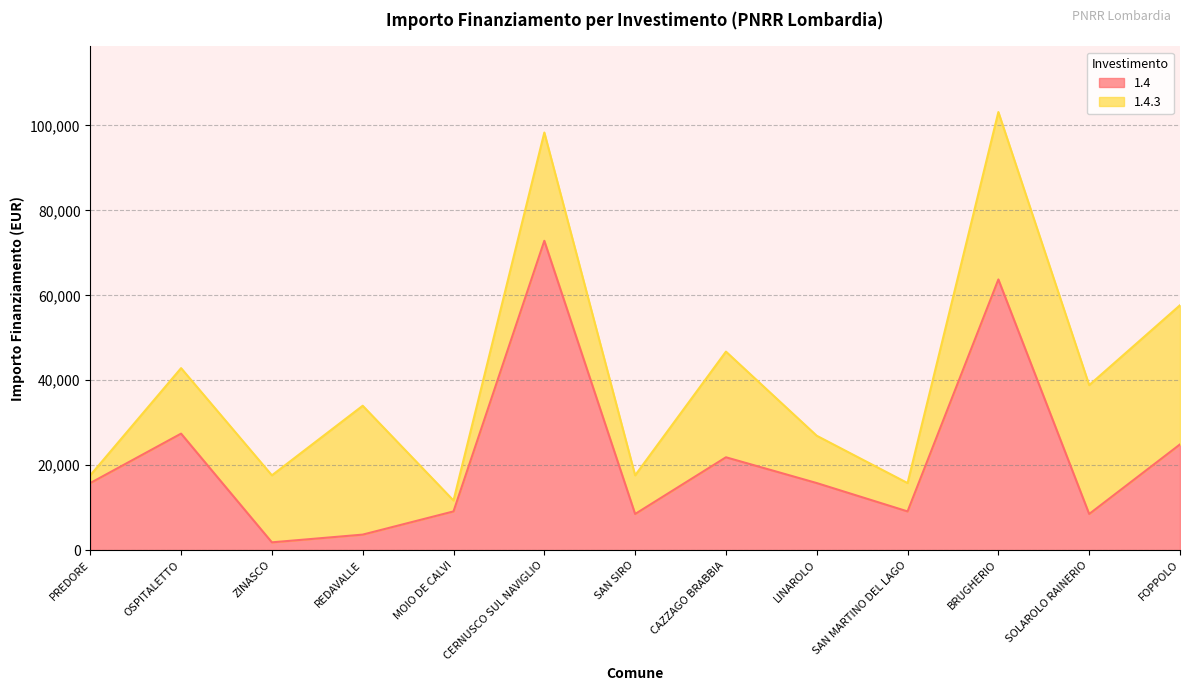

Reading left to right, list all the values displayed in this chart.

15782	27424	1821	3642	9105	72840	8498	21852	15782	9105	63735	8498	24887